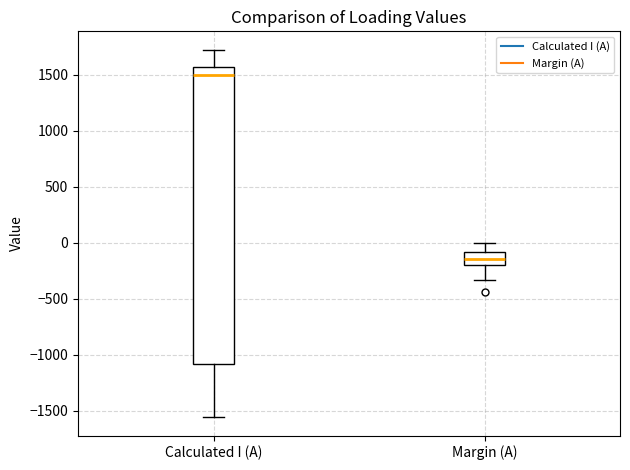

Comparing the boxes themselves (not the whiskers), which one is the tallest?

Calculated I (A)